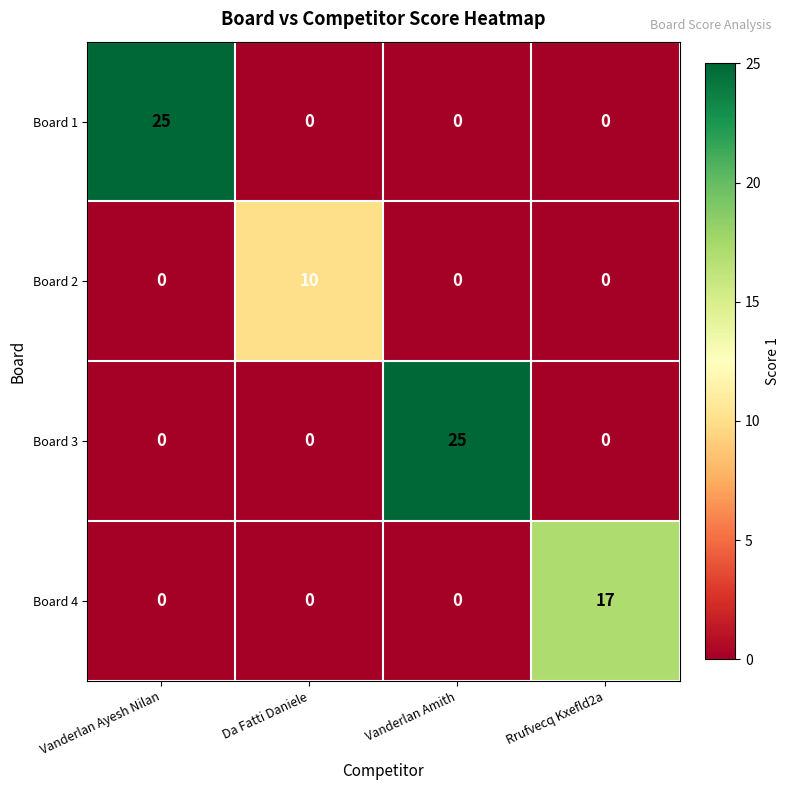

What is the spread (max minus min) of values at Vanderlan Ayesh Nilan?

25